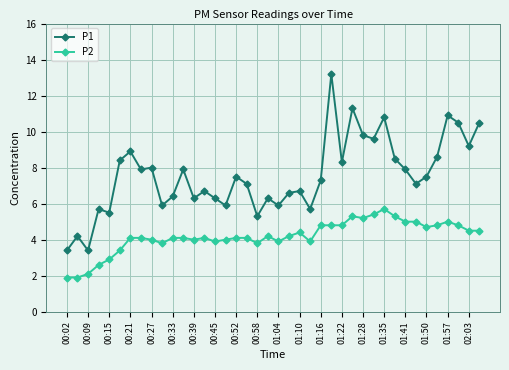

True or false: P2 and P1 cross at least once.

False